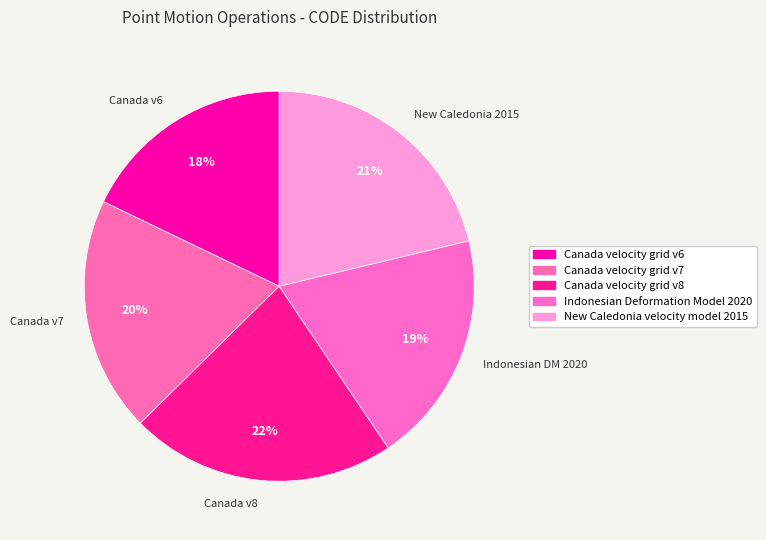

How many segments does this pie chart have?

5